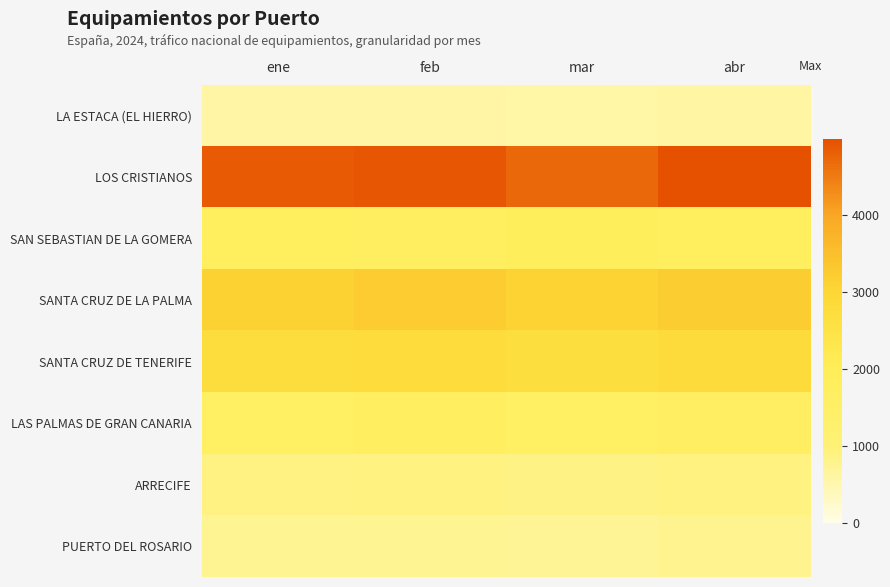

Which category has the lowest value across all series?

mar